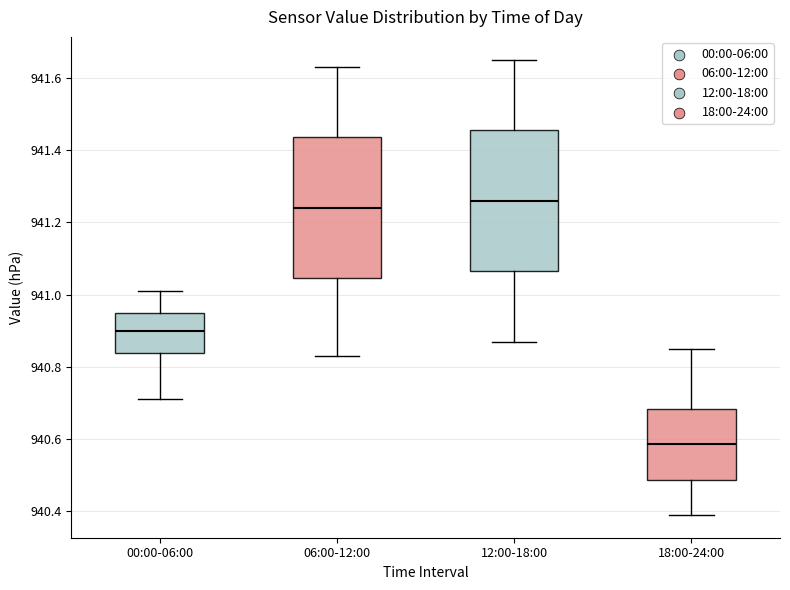

Reading left to right, read every box against the y-axis: the position of its median line, the range the box covers, and the ends of its whiskers. The values are not printed on the chart, so give them approximately, as read against the axis.

00:00-06:00: median 940.90, box 940.84 to 940.96, whiskers 940.72 to 941.02
06:00-12:00: median 941.24, box 941.04 to 941.44, whiskers 940.84 to 941.64
12:00-18:00: median 941.26, box 941.06 to 941.46, whiskers 940.88 to 941.66
18:00-24:00: median 940.58, box 940.48 to 940.68, whiskers 940.40 to 940.86